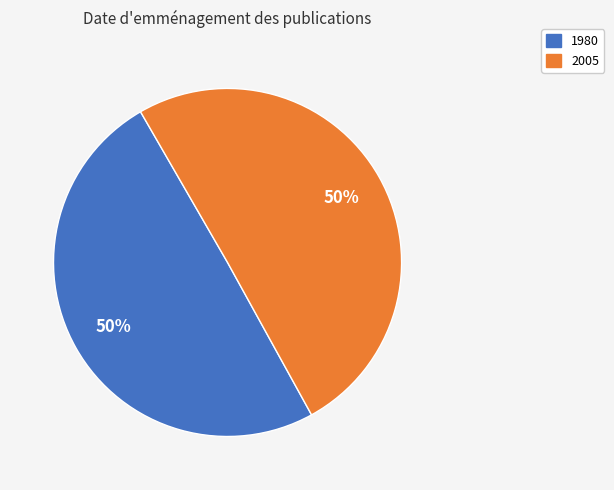

Combined, do 1980 and 2005 account for over 50%?

Yes